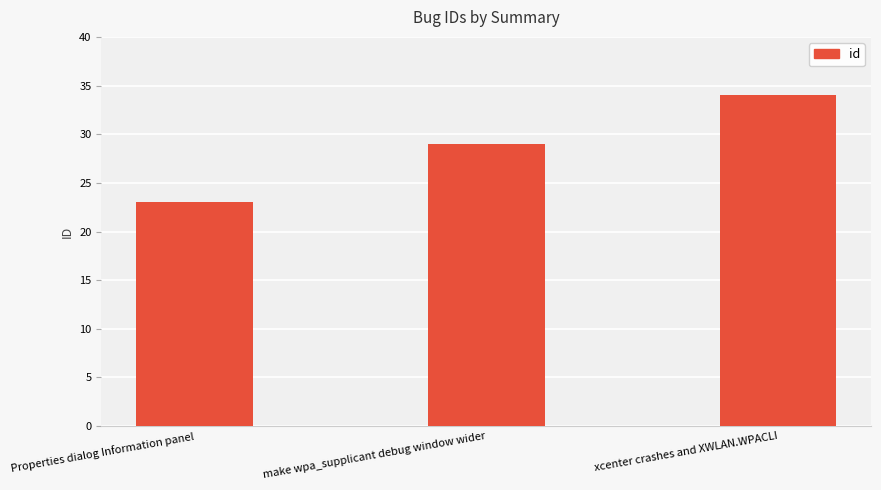

Does the chart contain stacked bars?

No